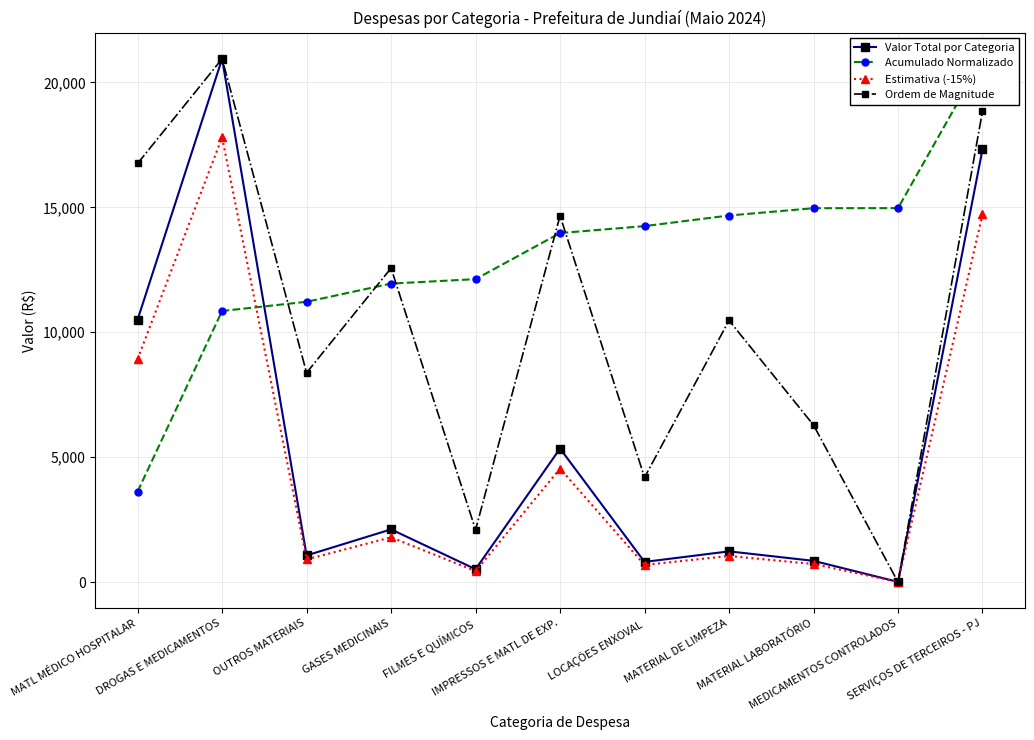

Reading right to left, transcribe all the data shown in this chart.

Valor Total por Categoria: SERVIÇOS DE TERCEIROS - PJ=17322.3	MEDICAMENTOS CONTROLADOS=7.7	MATERIAL LABORATÓRIO=850.0	MATERIAL DE LIMPEZA=1230.0	LOCAÇÕES ENXOVAL=806.8	IMPRESSOS E MATL DE EXP.=5346.1	FILMES E QUÍMICOS=515.2	GASES MEDICINAIS=2110.1	OUTROS MATERIAIS=1066.9	DROGAS E MEDICAMENTOS=20946.8	MATL MÉDICO HOSPITALAR=10506.9
Acumulado Normalizado: SERVIÇOS DE TERCEIROS - PJ=20946.8	MEDICAMENTOS CONTROLADOS=14970.0	MATERIAL LABORATÓRIO=14967.3	MATERIAL DE LIMPEZA=14674.0	LOCAÇÕES ENXOVAL=14249.6	IMPRESSOS E MATL DE EXP.=13971.3	FILMES E QUÍMICOS=12126.7	GASES MEDICINAIS=11948.9	OUTROS MATERIAIS=11220.8	DROGAS E MEDICAMENTOS=10852.7	MATL MÉDICO HOSPITALAR=3625.3
Estimativa (-15%): SERVIÇOS DE TERCEIROS - PJ=14723.9	MEDICAMENTOS CONTROLADOS=6.6	MATERIAL LABORATÓRIO=722.5	MATERIAL DE LIMPEZA=1045.5	LOCAÇÕES ENXOVAL=685.7	IMPRESSOS E MATL DE EXP.=4544.2	FILMES E QUÍMICOS=437.9	GASES MEDICINAIS=1793.6	OUTROS MATERIAIS=906.9	DROGAS E MEDICAMENTOS=17804.8	MATL MÉDICO HOSPITALAR=8930.9
Ordem de Magnitude: SERVIÇOS DE TERCEIROS - PJ=18852.1	MEDICAMENTOS CONTROLADOS=0.0	MATERIAL LABORATÓRIO=6284.0	MATERIAL DE LIMPEZA=10473.4	LOCAÇÕES ENXOVAL=4189.4	IMPRESSOS E MATL DE EXP.=14662.8	FILMES E QUÍMICOS=2094.7	GASES MEDICINAIS=12568.1	OUTROS MATERIAIS=8378.7	DROGAS E MEDICAMENTOS=20946.8	MATL MÉDICO HOSPITALAR=16757.5